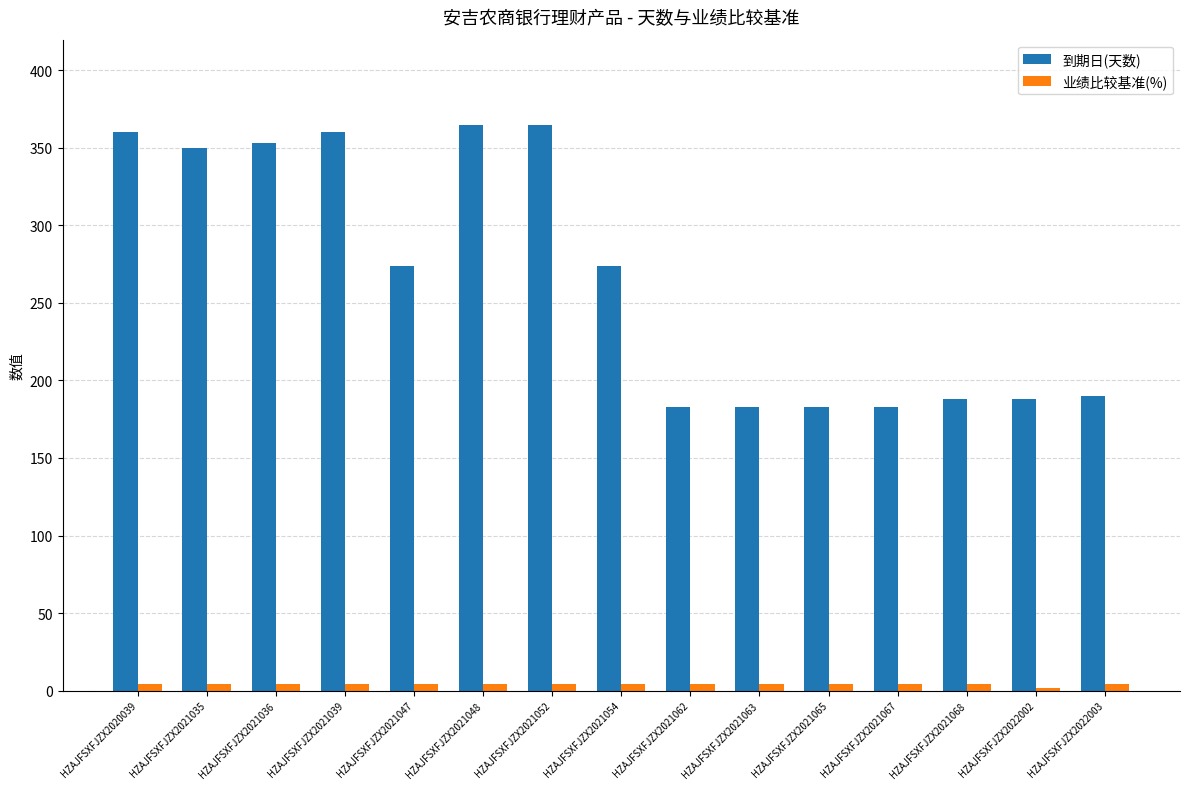

List the series in order of their overall mean, lowest first.

业绩比较基准(%), 到期日(天数)